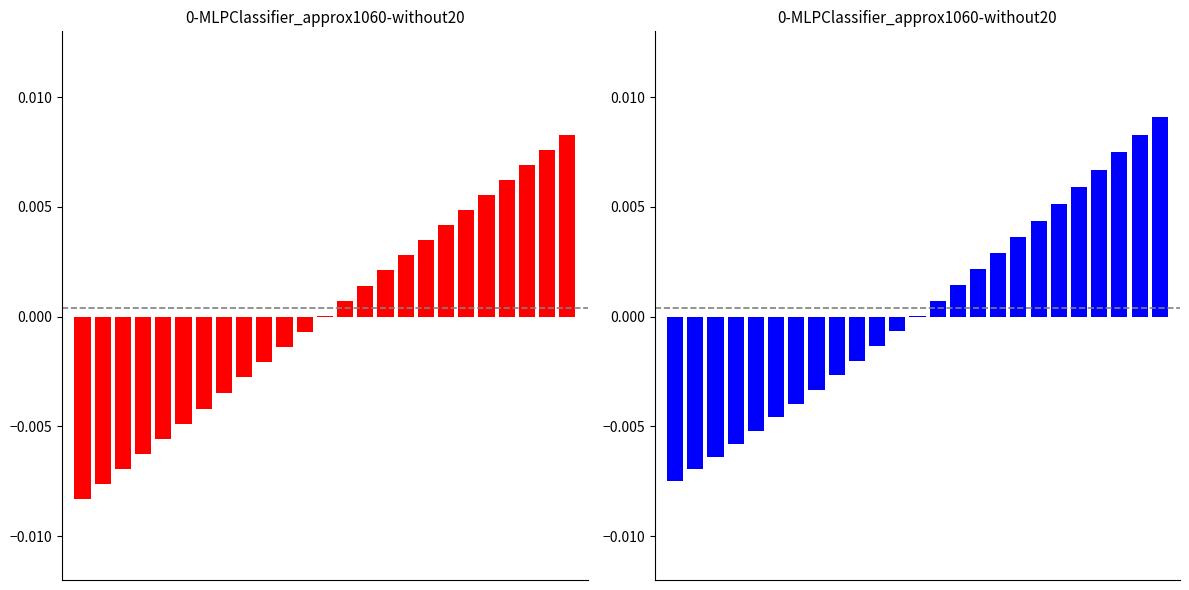

The value at 1 is -0.0. True or false?

False